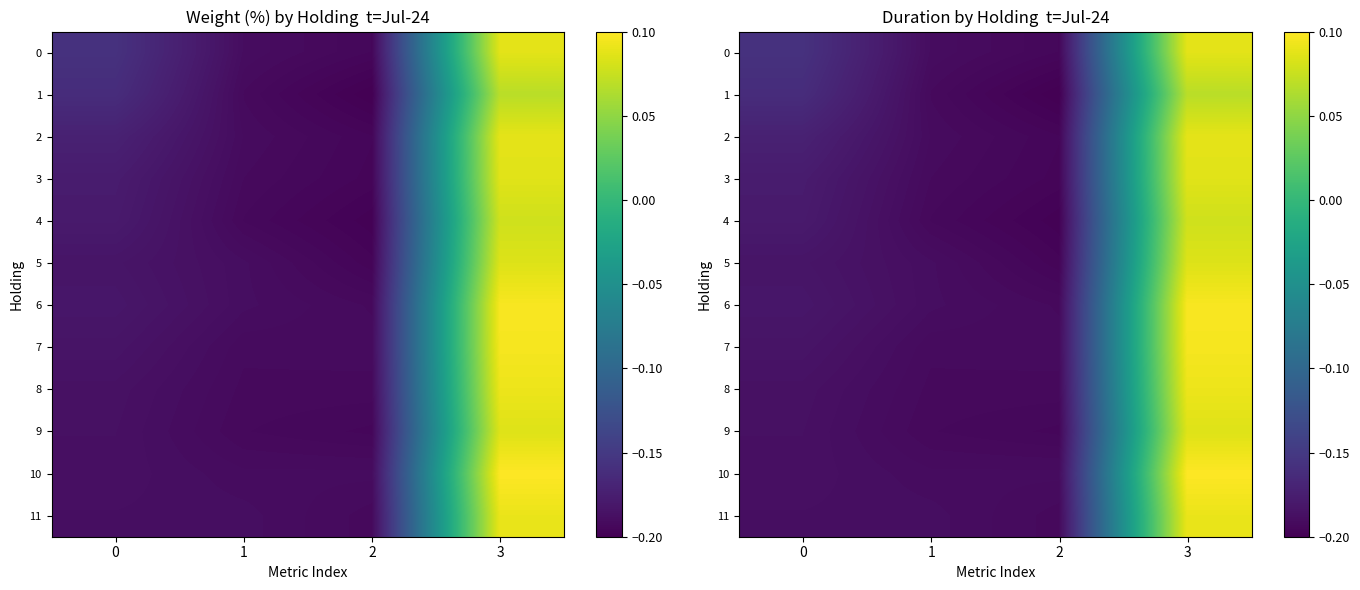

List the labels in order of 8 value, largest first.

3, 0, 1, 2